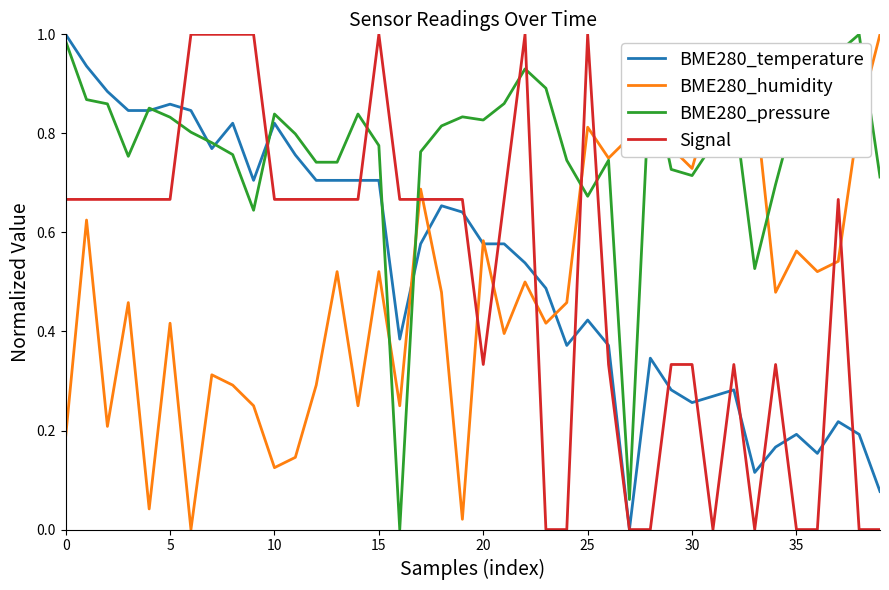

What are all the series names shown in the legend?

BME280_temperature, BME280_humidity, BME280_pressure, Signal